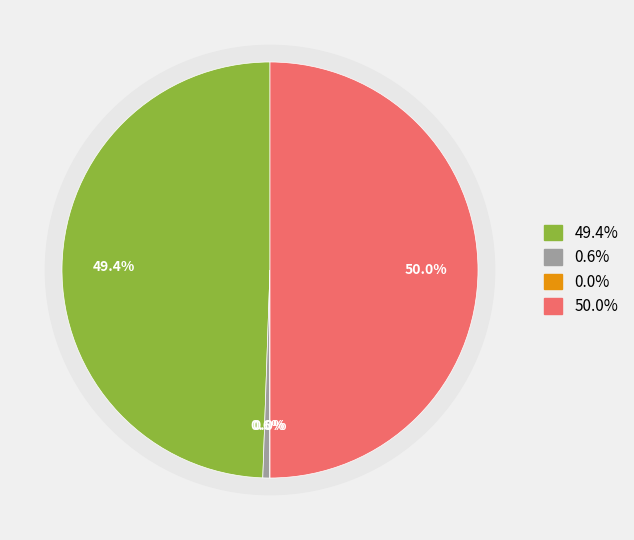

Count the number of slices in the pie.

4